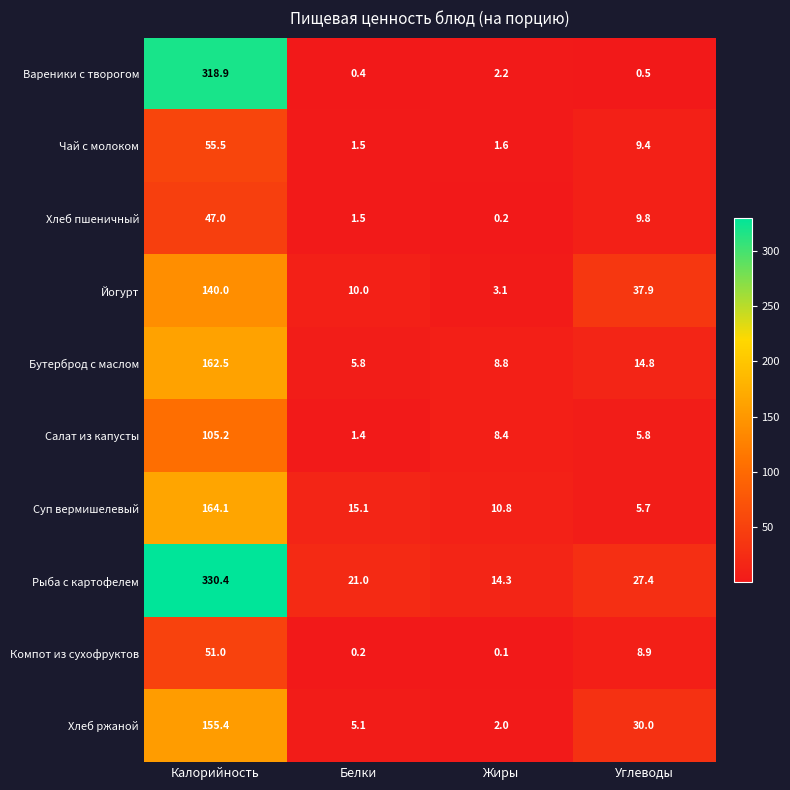

What is the spread (max minus min) of values at Углеводы?

37.4